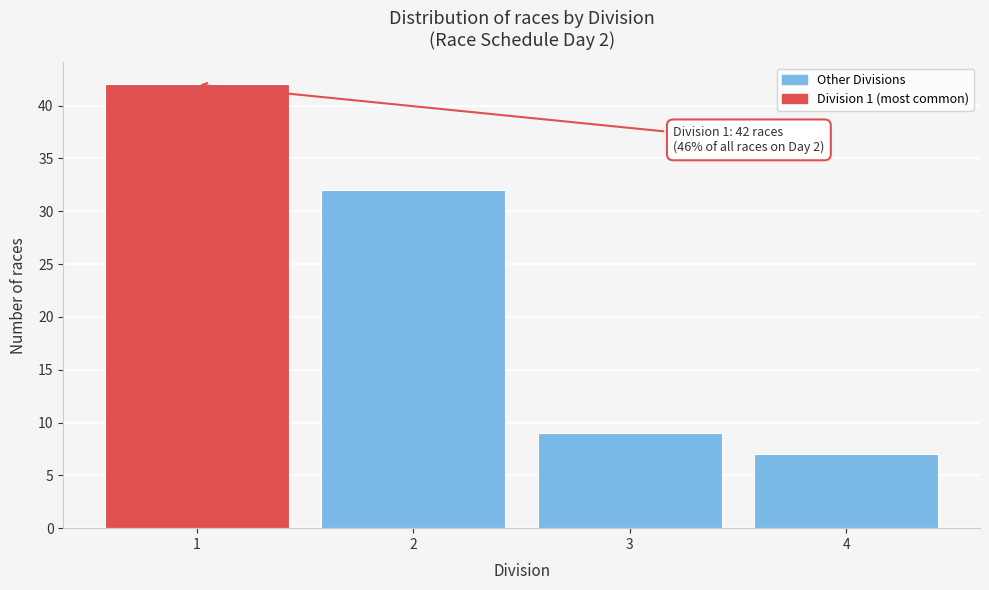

Reading right to left, list all the values displayed in this chart.

7	9	32	42